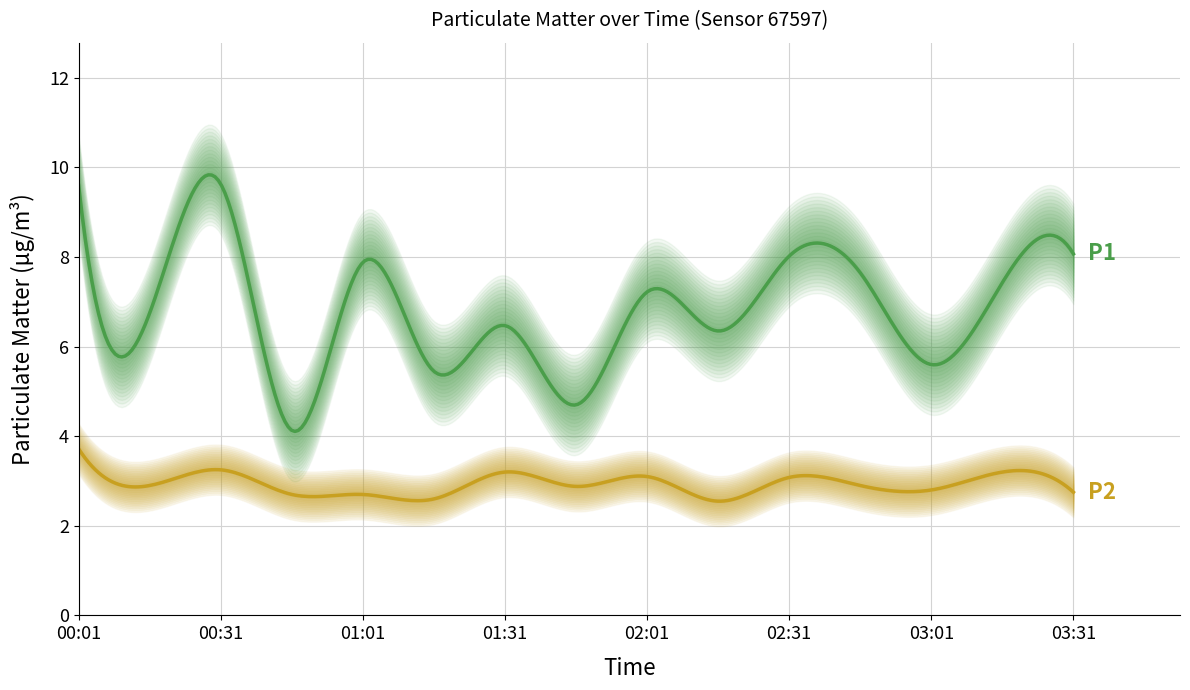

What is the difference between the second highest and second lowest values in the P1 series?

4.9